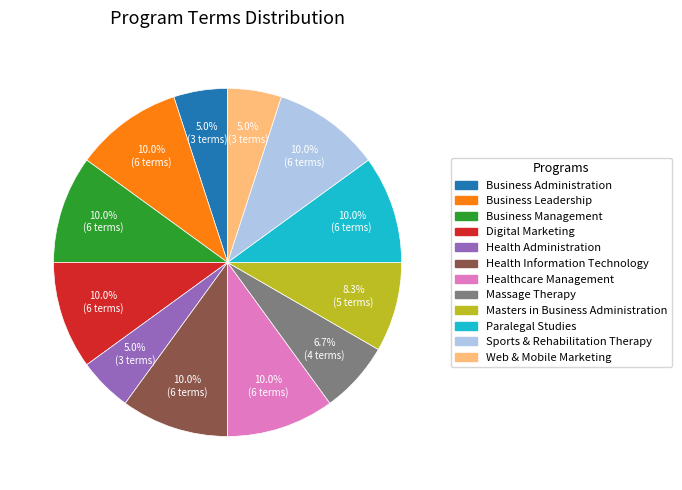

Is the sum of Sports & Rehabilitation Therapy and Massage Therapy greater than half?

No